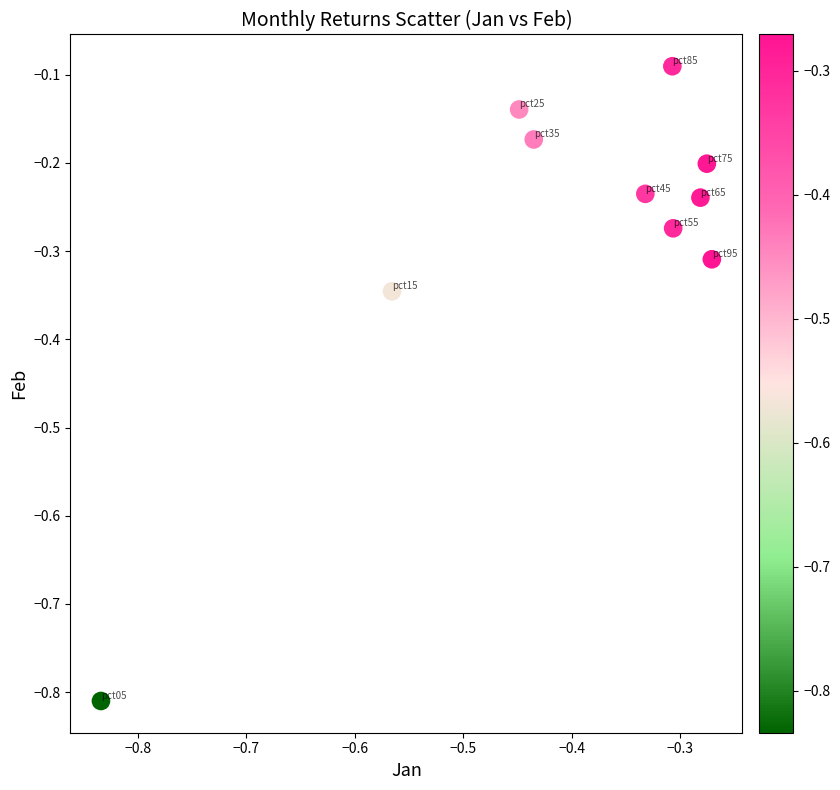

What is the average X value?

-0.4